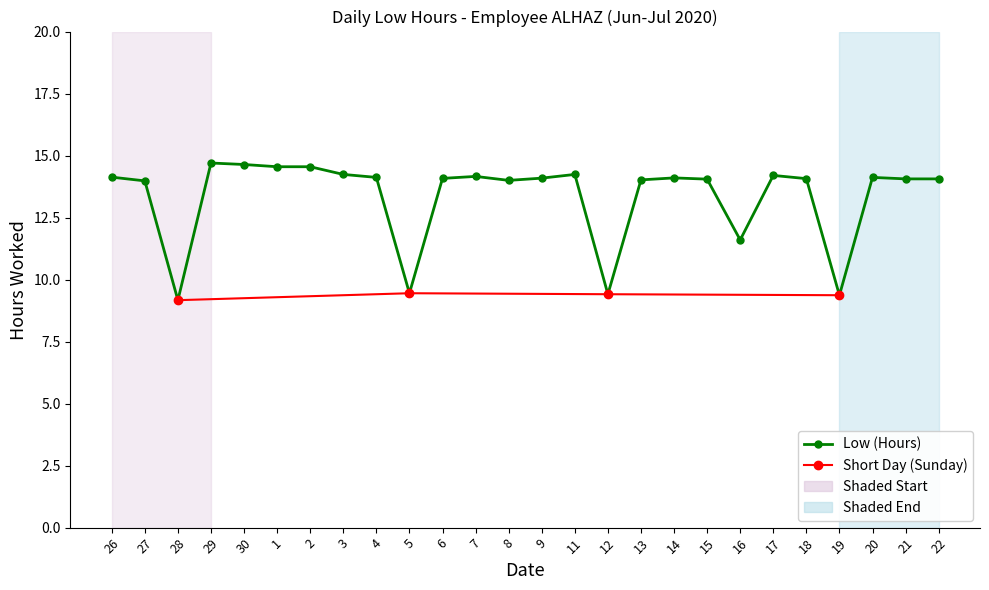

Reading left to right, transcribe all the data shown in this chart.

14.1	14.0	9.2	14.7	14.6	14.6	14.6	14.2	14.1	9.4	14.1	14.2	14.0	14.1	14.2	9.4	14.0	14.1	14.1	11.6	14.2	14.1	9.4	14.1	14.1	14.1